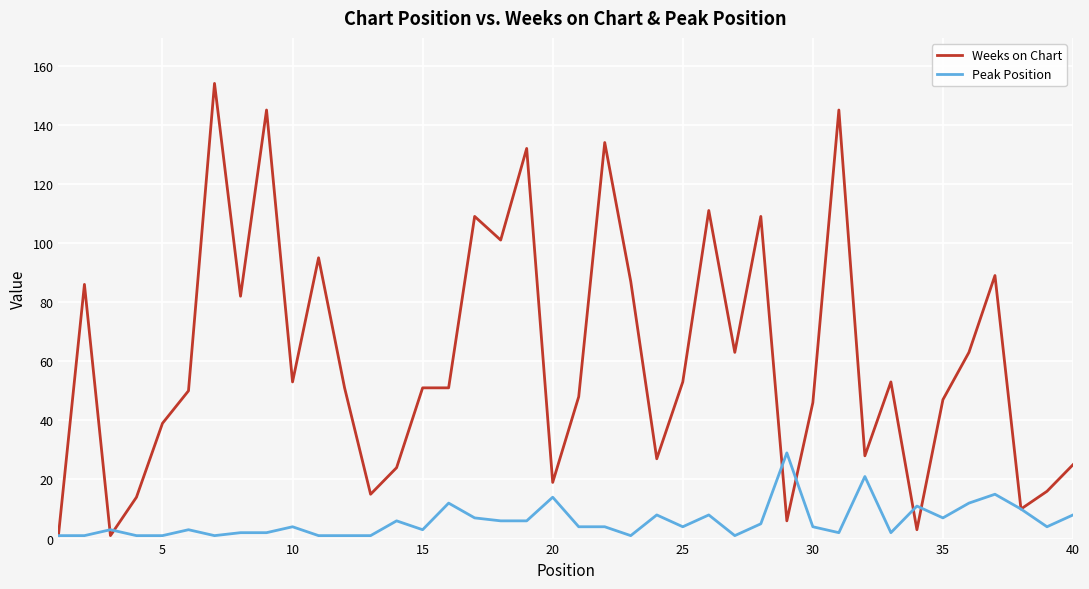

Which series has the largest total across all categories?

Weeks on Chart